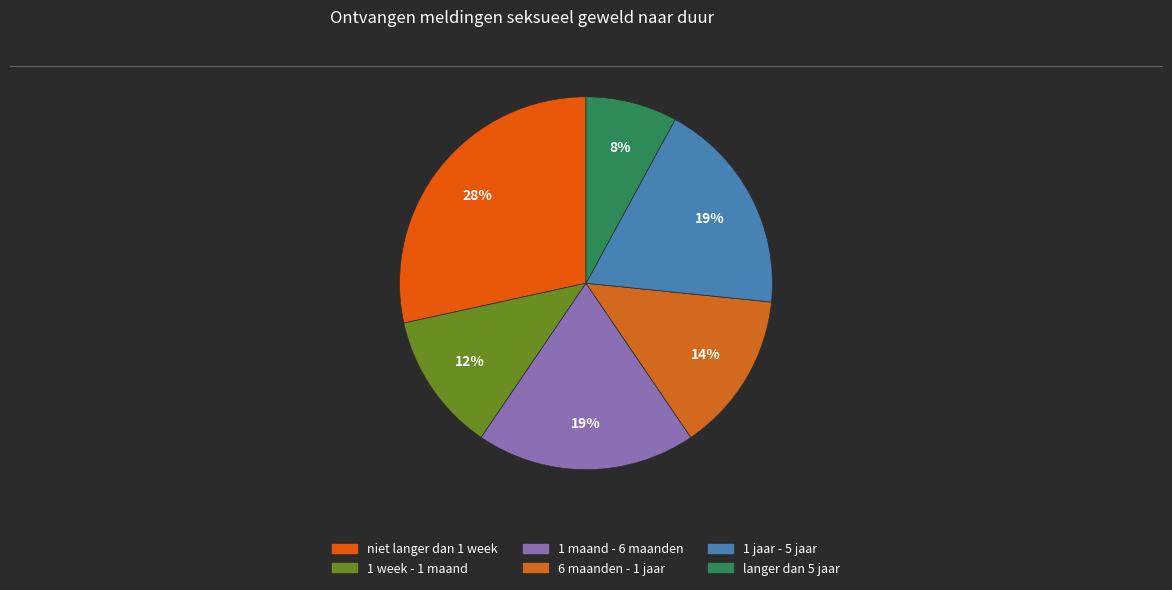

Which category has the biggest portion of the pie?

niet langer dan 1 week